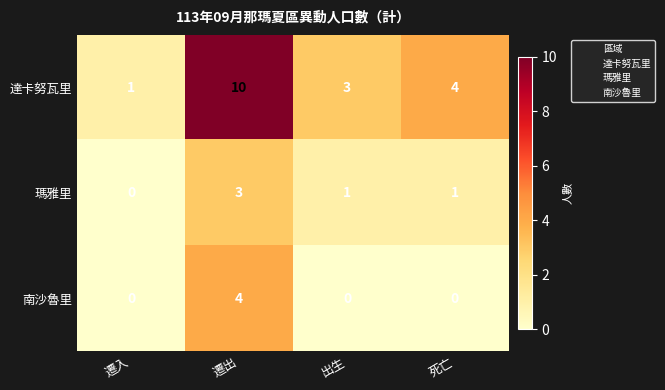

Reading right to left, extract all data points from this chart.

達卡努瓦里: 4	3	10	1
瑪雅里: 1	1	3	0
南沙魯里: 0	0	4	0